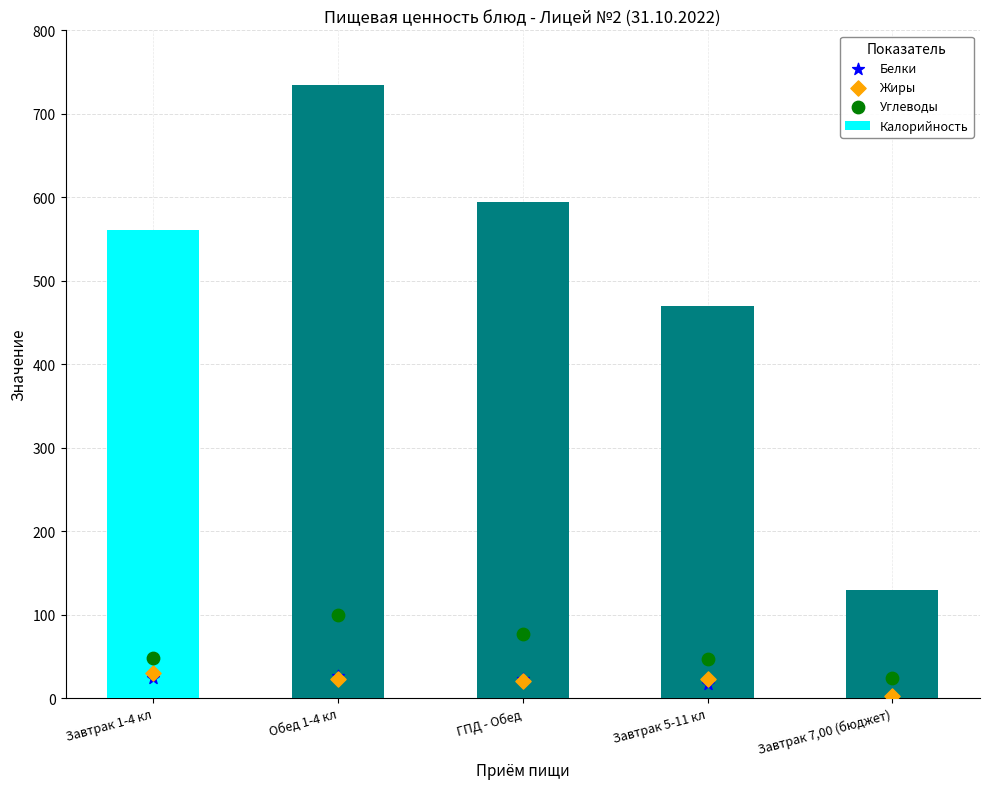

What is the total value across all series at Завтрак 1-4 кл?

663